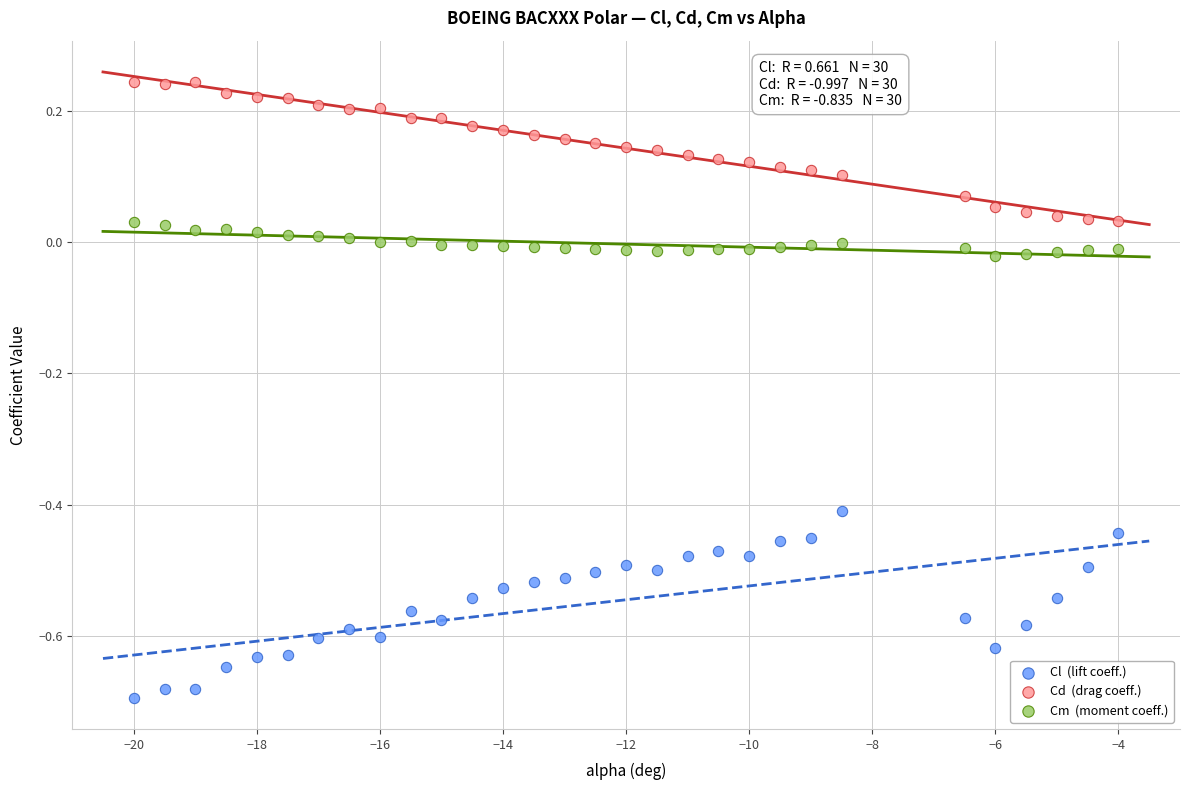

Across all data points, what is the range of X values (max minus min)?

16.0